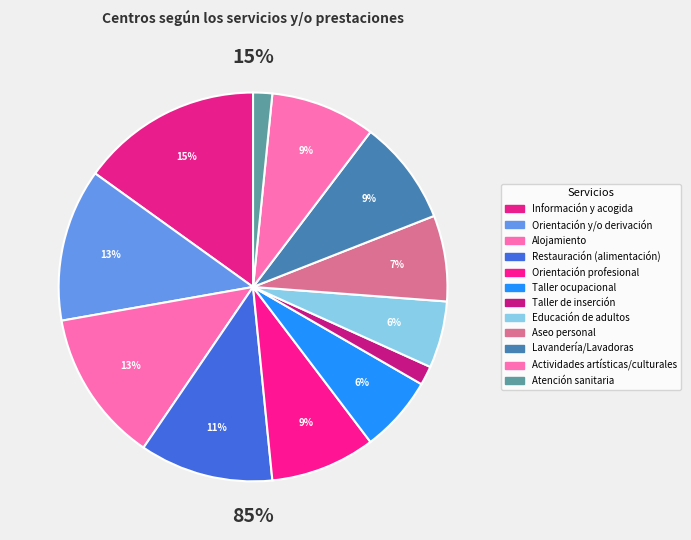

How many slices are in this pie chart?

12